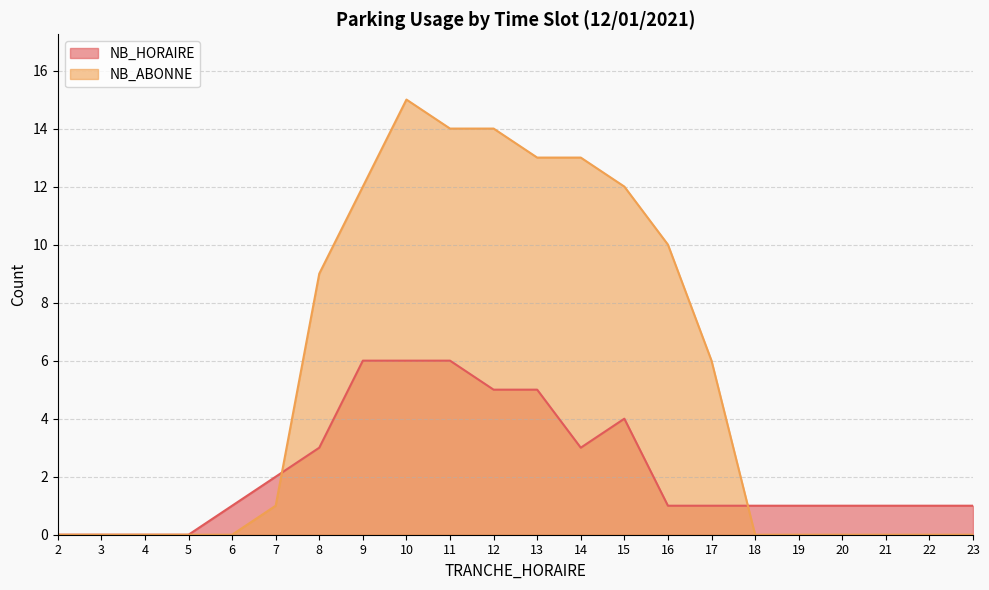

How many lines are shown in the chart?

2